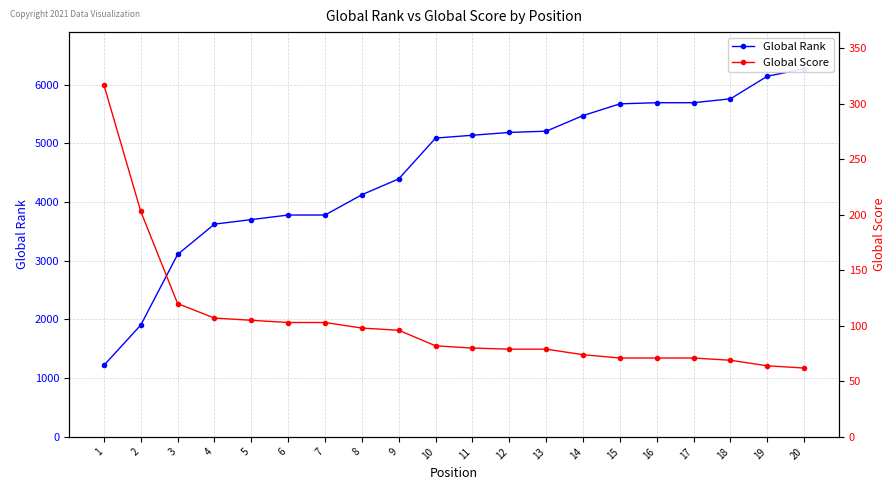

Is this an area chart (filled region under the line)?

No